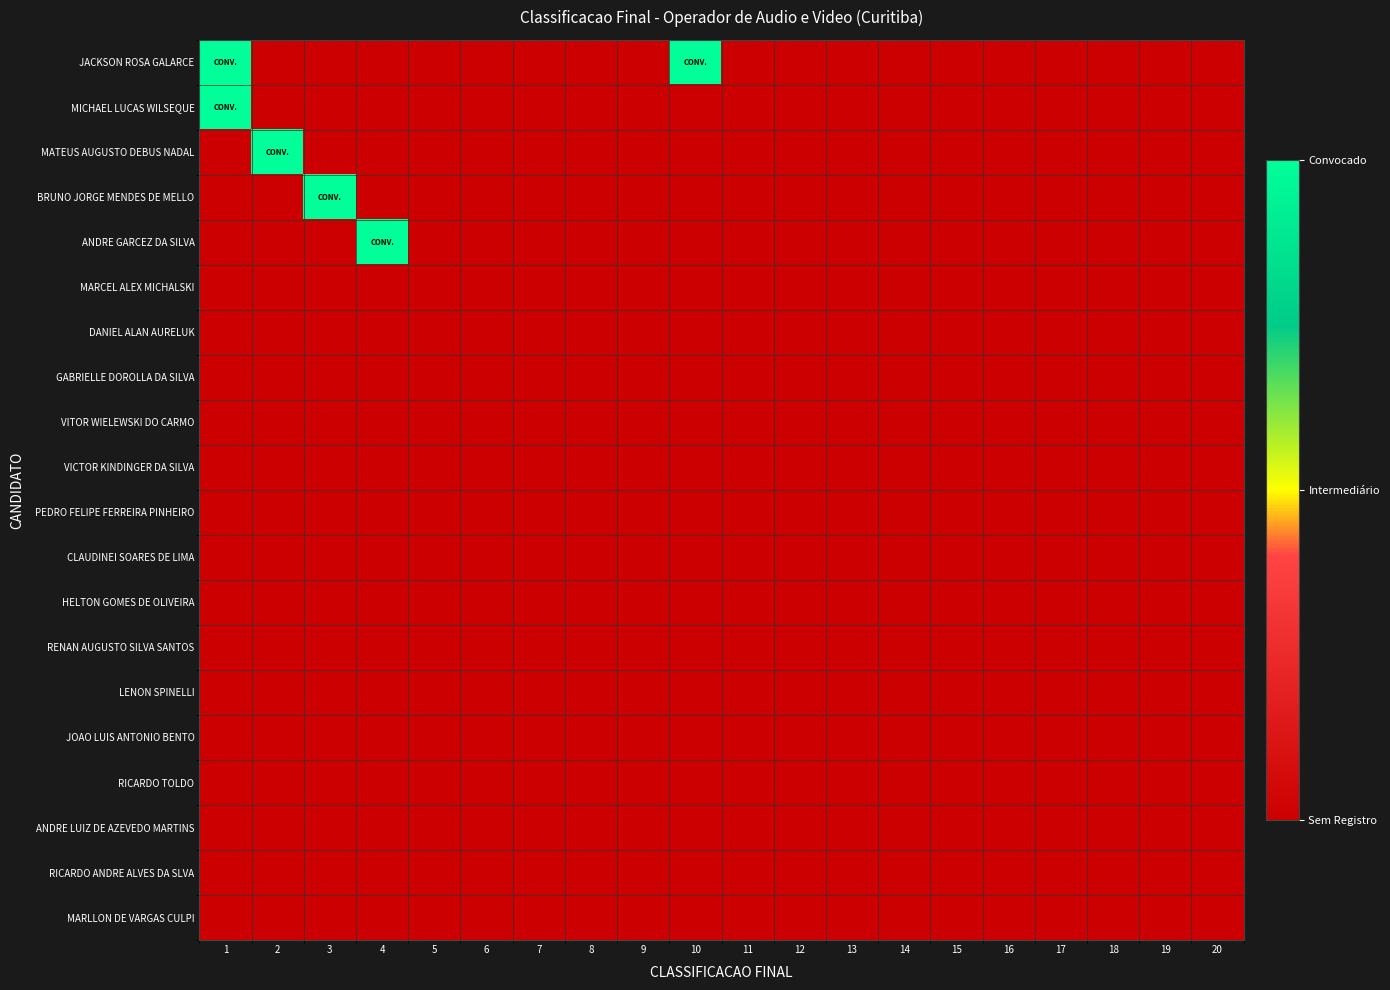

Reading left to right, transcribe all the data shown in this chart.

JACKSON ROSA GALARCE: 1=2	2=0	3=0	4=0	5=0	6=0	7=0	8=0	9=0	10=2	11=0	12=0	13=0	14=0	15=0	16=0	17=0	18=0	19=0	20=0
MICHAEL LUCAS WILSEQUE: 1=2	2=0	3=0	4=0	5=0	6=0	7=0	8=0	9=0	10=0	11=0	12=0	13=0	14=0	15=0	16=0	17=0	18=0	19=0	20=0
MATEUS AUGUSTO DEBUS NADAL: 1=0	2=2	3=0	4=0	5=0	6=0	7=0	8=0	9=0	10=0	11=0	12=0	13=0	14=0	15=0	16=0	17=0	18=0	19=0	20=0
BRUNO JORGE MENDES DE MELLO: 1=0	2=0	3=2	4=0	5=0	6=0	7=0	8=0	9=0	10=0	11=0	12=0	13=0	14=0	15=0	16=0	17=0	18=0	19=0	20=0
ANDRE GARCEZ DA SILVA: 1=0	2=0	3=0	4=2	5=0	6=0	7=0	8=0	9=0	10=0	11=0	12=0	13=0	14=0	15=0	16=0	17=0	18=0	19=0	20=0
MARCEL ALEX MICHALSKI: 1=0	2=0	3=0	4=0	5=0	6=0	7=0	8=0	9=0	10=0	11=0	12=0	13=0	14=0	15=0	16=0	17=0	18=0	19=0	20=0
DANIEL ALAN AURELUK: 1=0	2=0	3=0	4=0	5=0	6=0	7=0	8=0	9=0	10=0	11=0	12=0	13=0	14=0	15=0	16=0	17=0	18=0	19=0	20=0
GABRIELLE DOROLLA DA SILVA: 1=0	2=0	3=0	4=0	5=0	6=0	7=0	8=0	9=0	10=0	11=0	12=0	13=0	14=0	15=0	16=0	17=0	18=0	19=0	20=0
VITOR WIELEWSKI DO CARMO: 1=0	2=0	3=0	4=0	5=0	6=0	7=0	8=0	9=0	10=0	11=0	12=0	13=0	14=0	15=0	16=0	17=0	18=0	19=0	20=0
VICTOR KINDINGER DA SILVA: 1=0	2=0	3=0	4=0	5=0	6=0	7=0	8=0	9=0	10=0	11=0	12=0	13=0	14=0	15=0	16=0	17=0	18=0	19=0	20=0
PEDRO FELIPE FERREIRA PINHEIRO: 1=0	2=0	3=0	4=0	5=0	6=0	7=0	8=0	9=0	10=0	11=0	12=0	13=0	14=0	15=0	16=0	17=0	18=0	19=0	20=0
CLAUDINEI SOARES DE LIMA: 1=0	2=0	3=0	4=0	5=0	6=0	7=0	8=0	9=0	10=0	11=0	12=0	13=0	14=0	15=0	16=0	17=0	18=0	19=0	20=0
HELTON GOMES DE OLIVEIRA: 1=0	2=0	3=0	4=0	5=0	6=0	7=0	8=0	9=0	10=0	11=0	12=0	13=0	14=0	15=0	16=0	17=0	18=0	19=0	20=0
RENAN AUGUSTO SILVA SANTOS: 1=0	2=0	3=0	4=0	5=0	6=0	7=0	8=0	9=0	10=0	11=0	12=0	13=0	14=0	15=0	16=0	17=0	18=0	19=0	20=0
LENON SPINELLI: 1=0	2=0	3=0	4=0	5=0	6=0	7=0	8=0	9=0	10=0	11=0	12=0	13=0	14=0	15=0	16=0	17=0	18=0	19=0	20=0
JOAO LUIS ANTONIO BENTO: 1=0	2=0	3=0	4=0	5=0	6=0	7=0	8=0	9=0	10=0	11=0	12=0	13=0	14=0	15=0	16=0	17=0	18=0	19=0	20=0
RICARDO TOLDO: 1=0	2=0	3=0	4=0	5=0	6=0	7=0	8=0	9=0	10=0	11=0	12=0	13=0	14=0	15=0	16=0	17=0	18=0	19=0	20=0
ANDRE LUIZ DE AZEVEDO MARTINS: 1=0	2=0	3=0	4=0	5=0	6=0	7=0	8=0	9=0	10=0	11=0	12=0	13=0	14=0	15=0	16=0	17=0	18=0	19=0	20=0
RICARDO ANDRE ALVES DA SLVA: 1=0	2=0	3=0	4=0	5=0	6=0	7=0	8=0	9=0	10=0	11=0	12=0	13=0	14=0	15=0	16=0	17=0	18=0	19=0	20=0
MARLLON DE VARGAS CULPI: 1=0	2=0	3=0	4=0	5=0	6=0	7=0	8=0	9=0	10=0	11=0	12=0	13=0	14=0	15=0	16=0	17=0	18=0	19=0	20=0